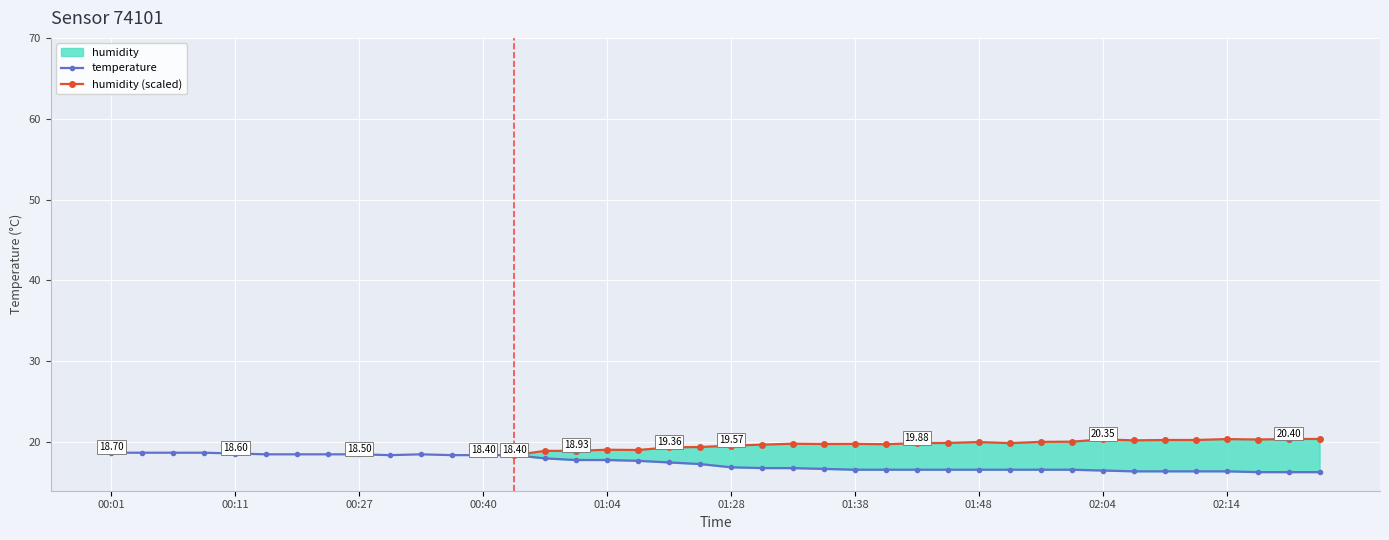

The value at 02:19 is 16.3. True or false?

True